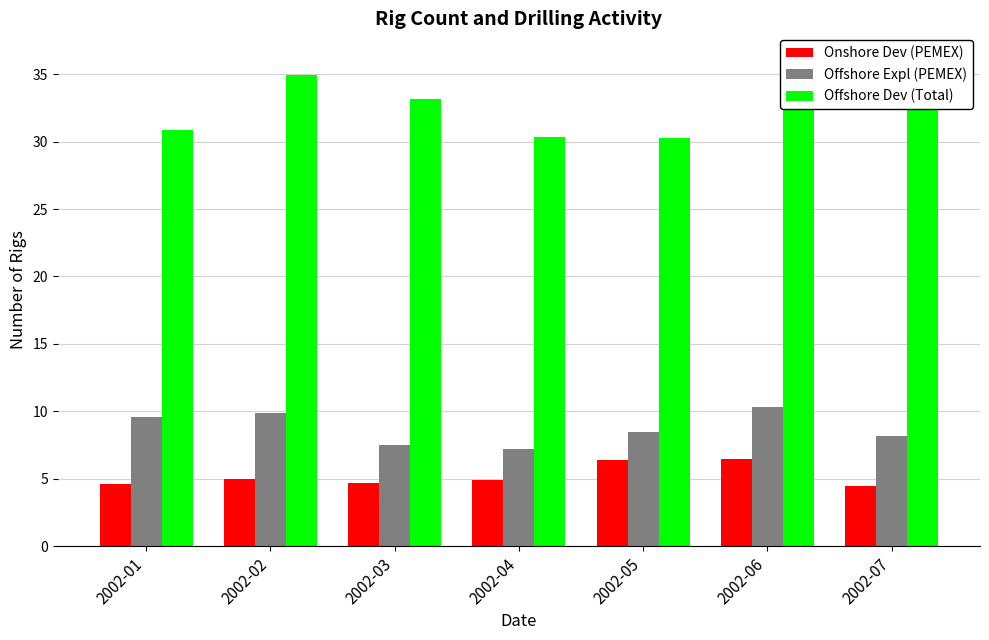

What is the sum of the Onshore Dev (PEMEX) values at 2002-07 and 2002-03?

9.1